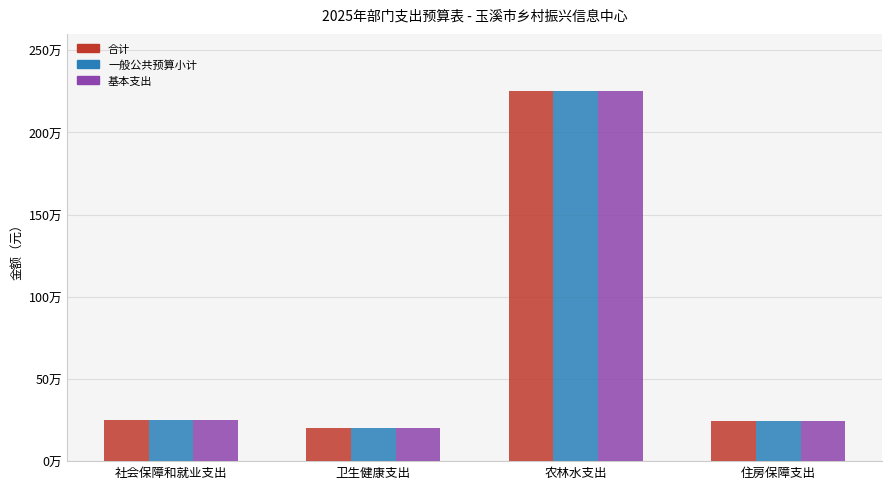

The 基本支出 series shows 200513.1 at 卫生健康支出. True or false?

True